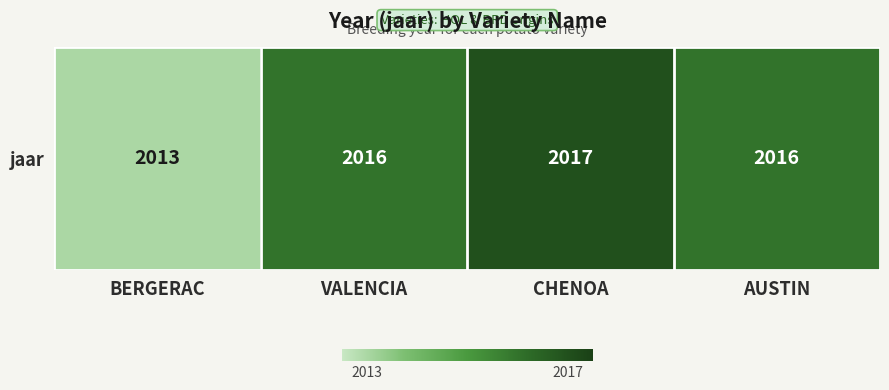

What is the average value?

2016